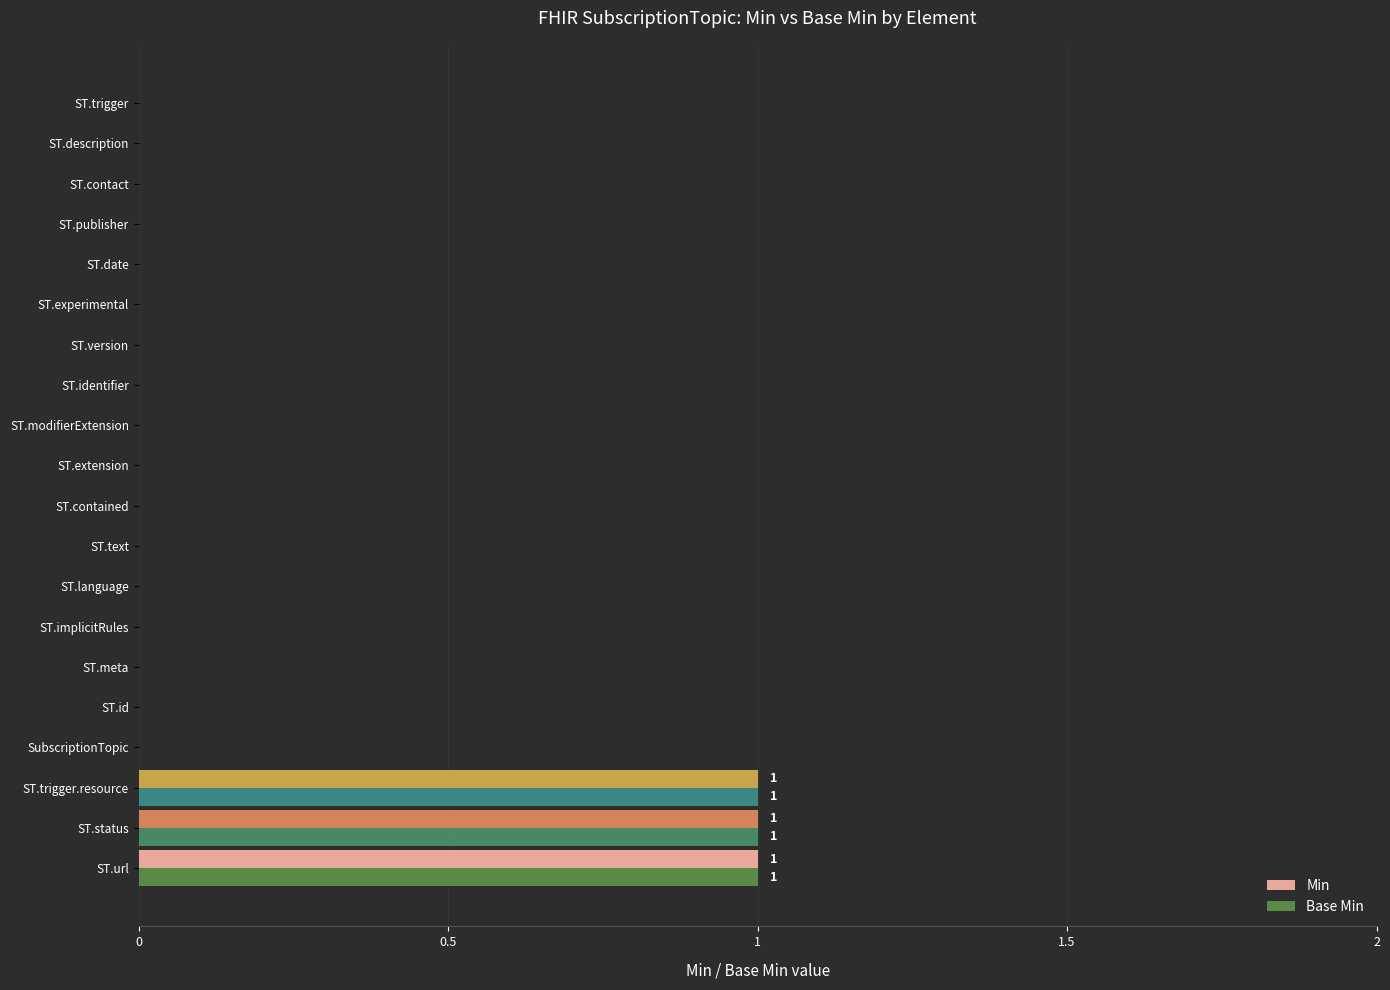

Which series has the widest spread of values?

Min